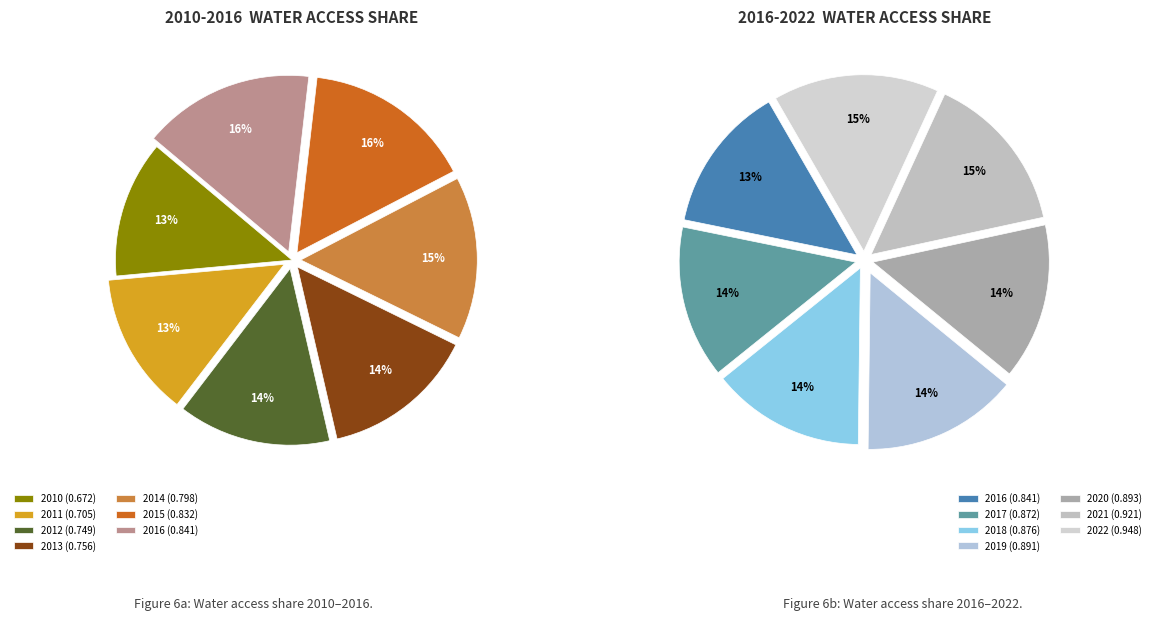

True or false: 2021 accounts for 1% of the total.

False